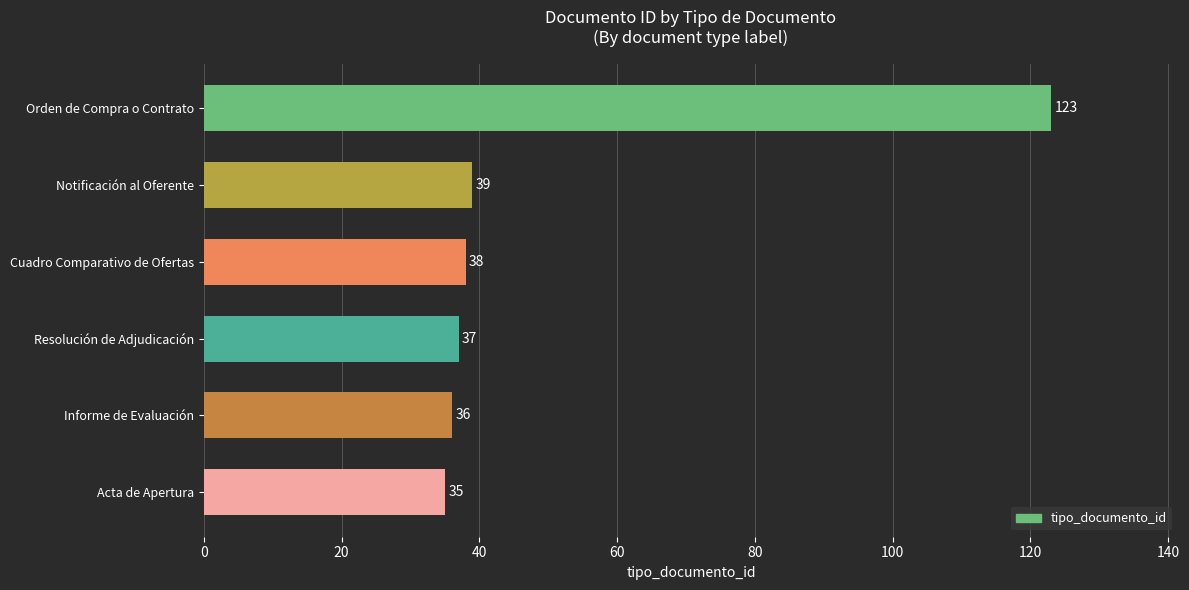

At which label is the value closest to 79?

Notificación al Oferente